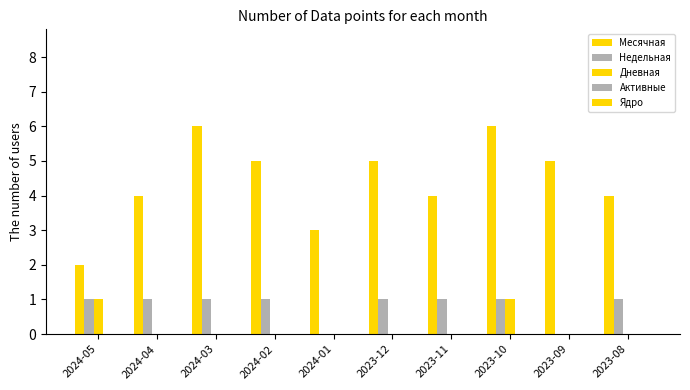

Count the number of categories in the chart.

10